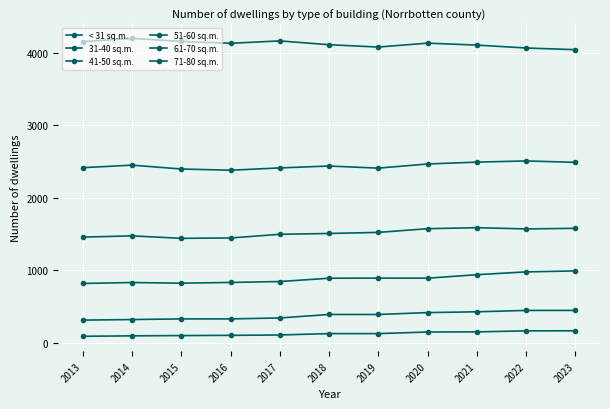

How many data points does each series have?

11